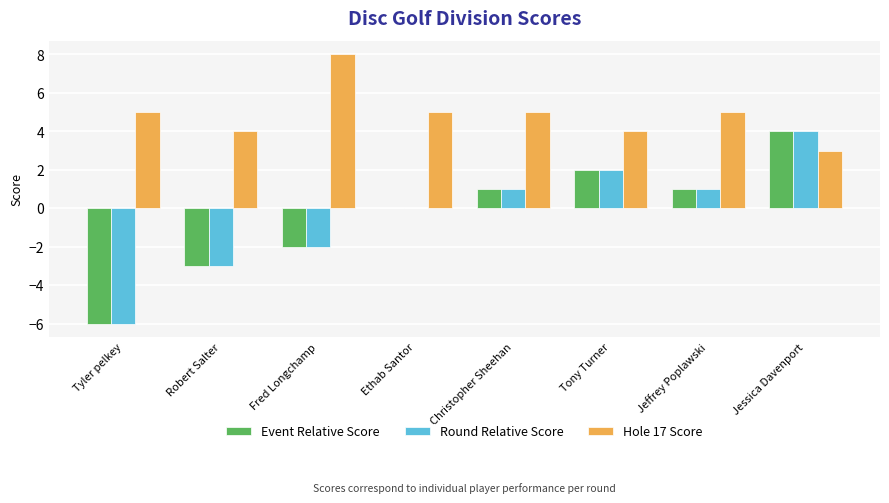

Which series has the largest total across all categories?

Hole 17 Score